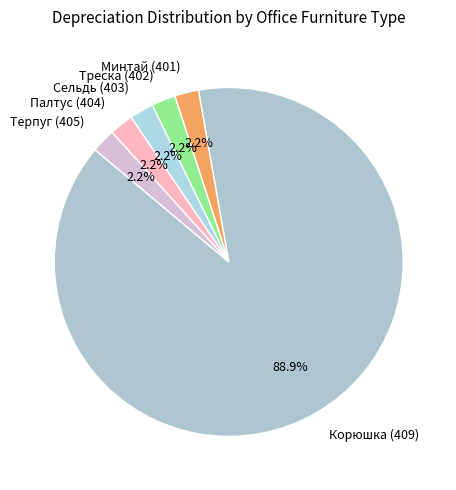

Count the number of slices in the pie.

6